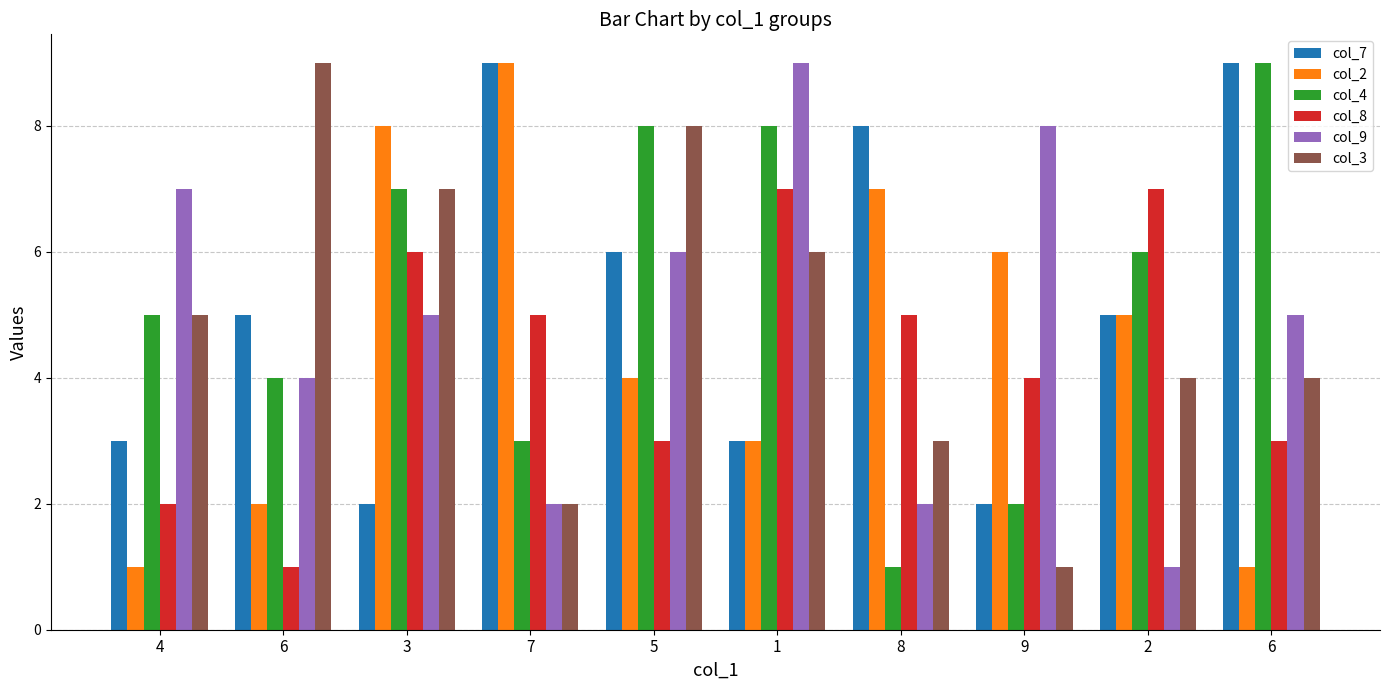

How many categories are shown in the chart?

10